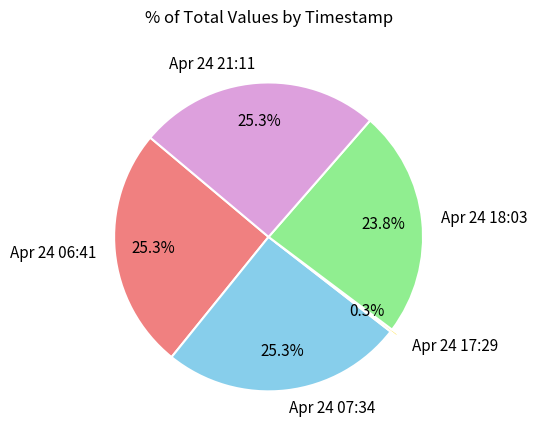

What is the ratio of the value at Apr 24 21:11 to the value at Apr 24 18:03?

1.1